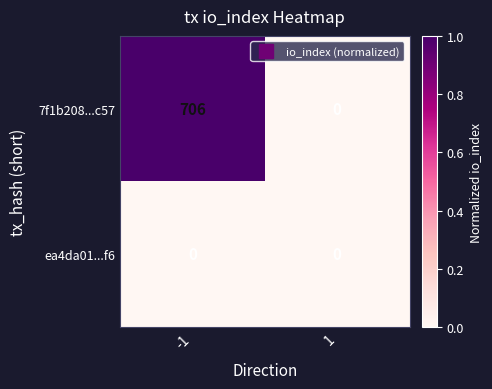

Is the value of ea4da01...f6 at -1 greater than the value of 7f1b208...c57 at -1?

No